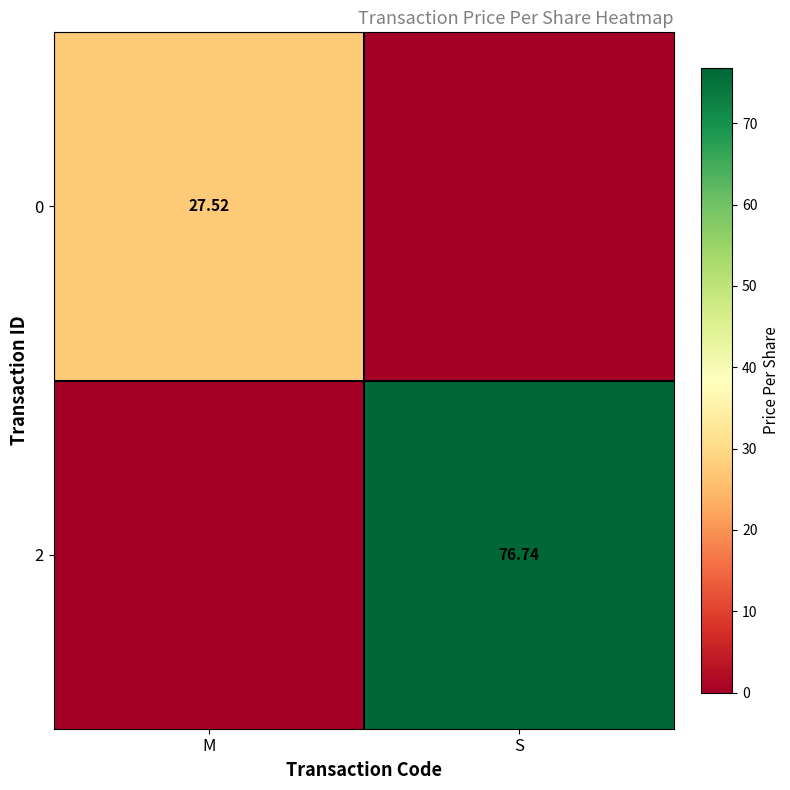

Rank the series at M from lowest to highest value.

2, 0